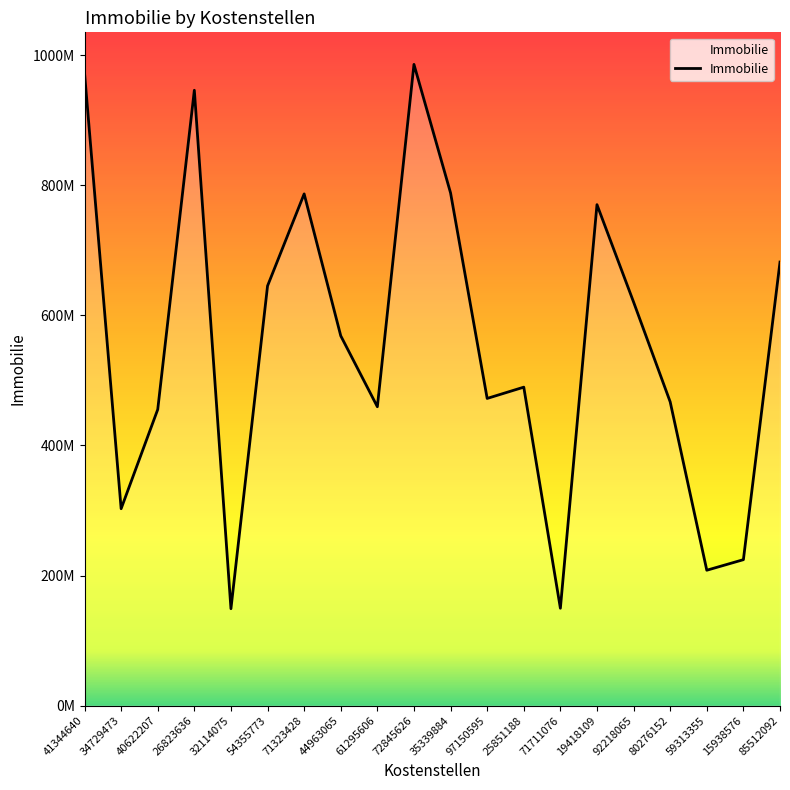

What is the maximum value shown in the chart?

986042967